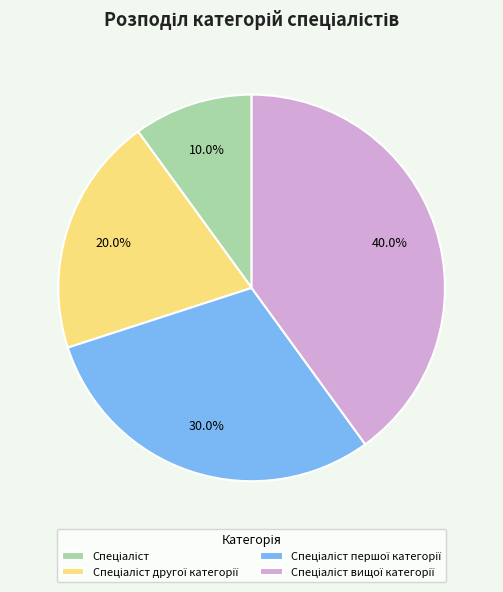

Is there any slice that represents more than half of the pie?

No